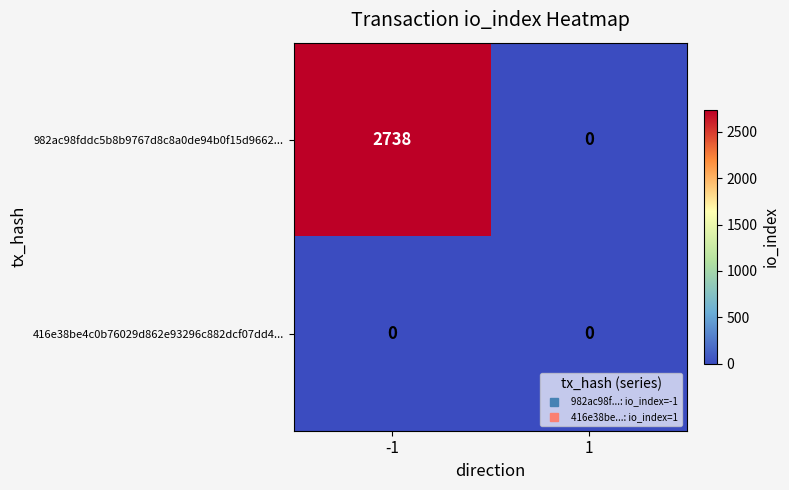

At which category is the sum across all series the highest?

-1